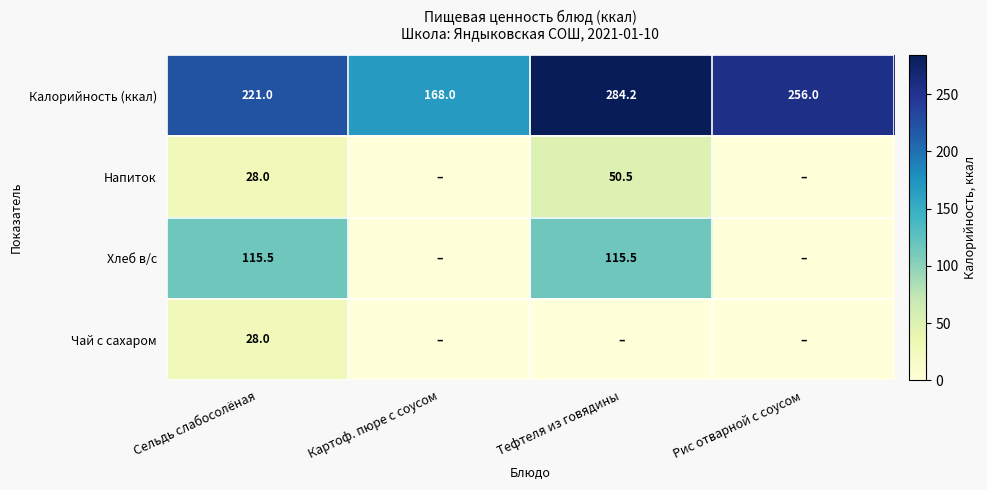

Between Картоф. пюре с соусом and Рис отварной с соусом, which is larger?

Рис отварной с соусом